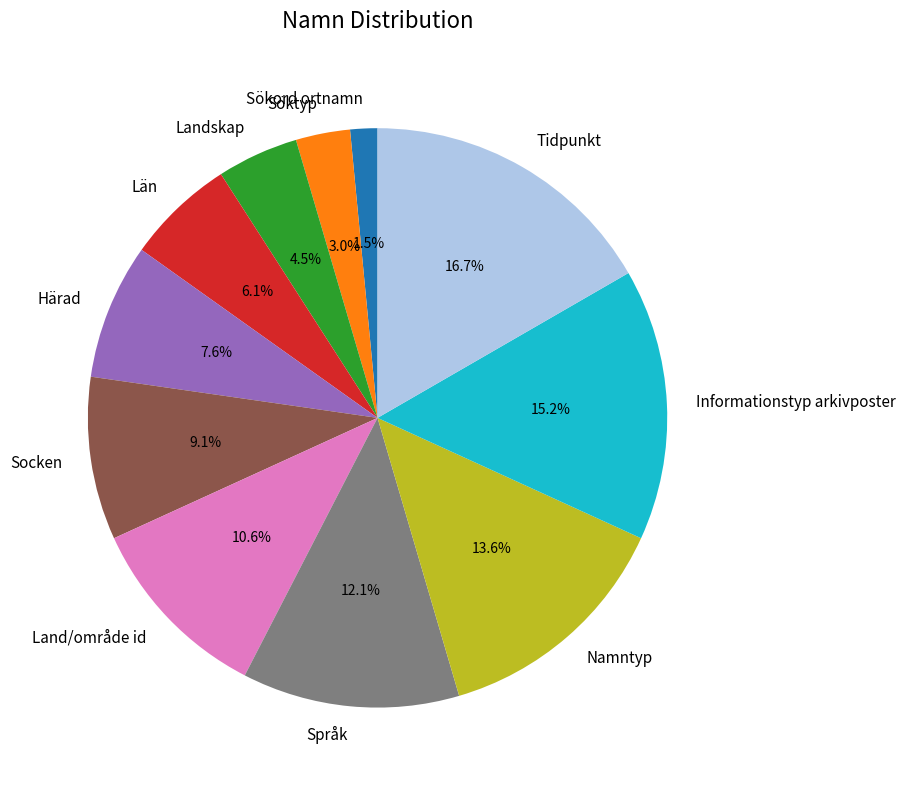

Between Namntyp and Socken, which is larger?

Namntyp